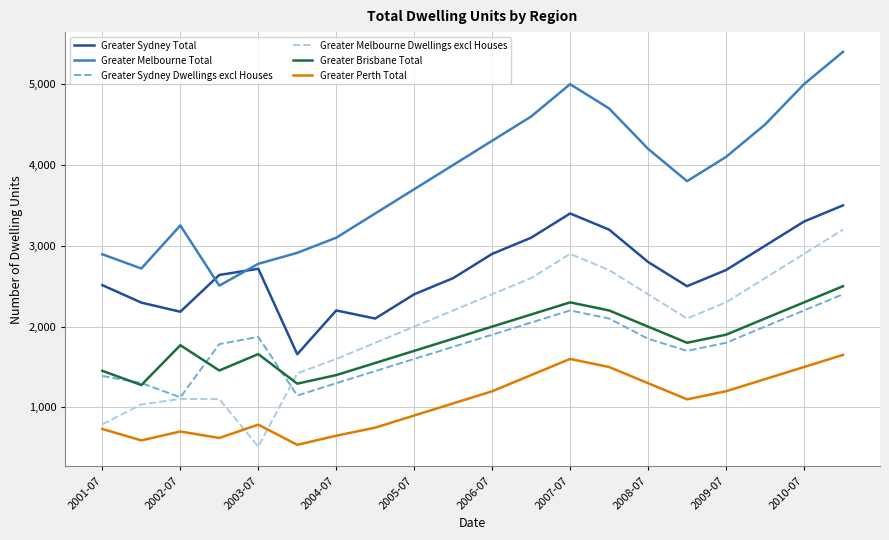

True or false: Greater Perth Total and Greater Sydney Total cross at least once.

False